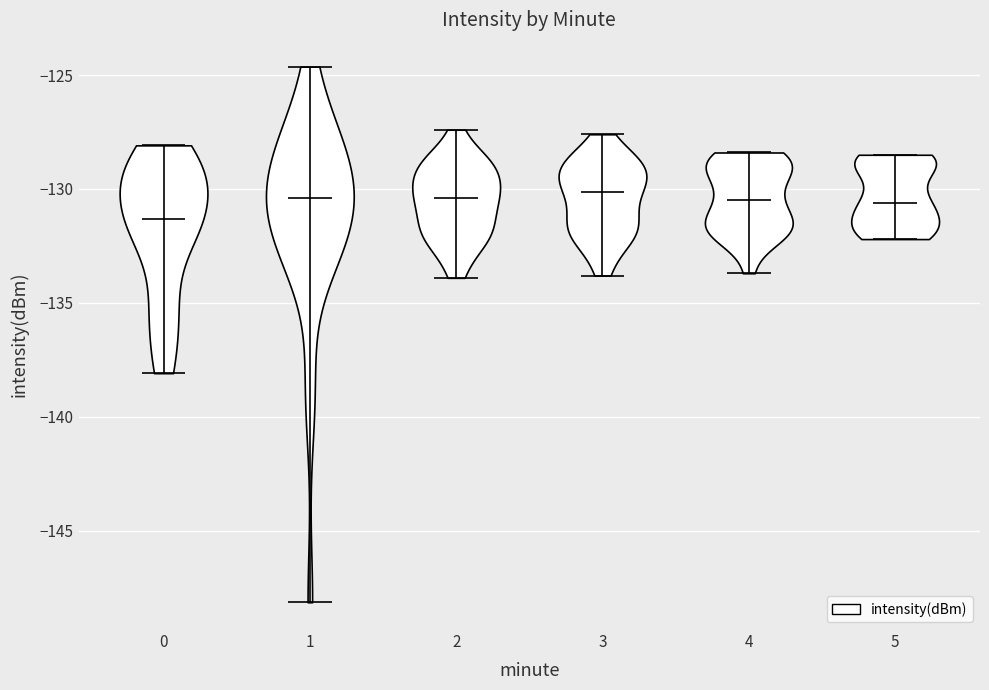

Reading left to right, read every violin against the y-axis: where its median line is, and the lowest and highest points it reaches. The values are not printed on the chart, so give them approximately, as read against the axis.

0: median line -131.5, lowest point -138.0, highest point -128.0
1: median line -130.5, lowest point -148.0, highest point -124.5
2: median line -130.5, lowest point -134.0, highest point -127.5
3: median line -130.0, lowest point -134.0, highest point -127.5
4: median line -130.5, lowest point -133.5, highest point -128.5
5: median line -130.5, lowest point -132.0, highest point -128.5